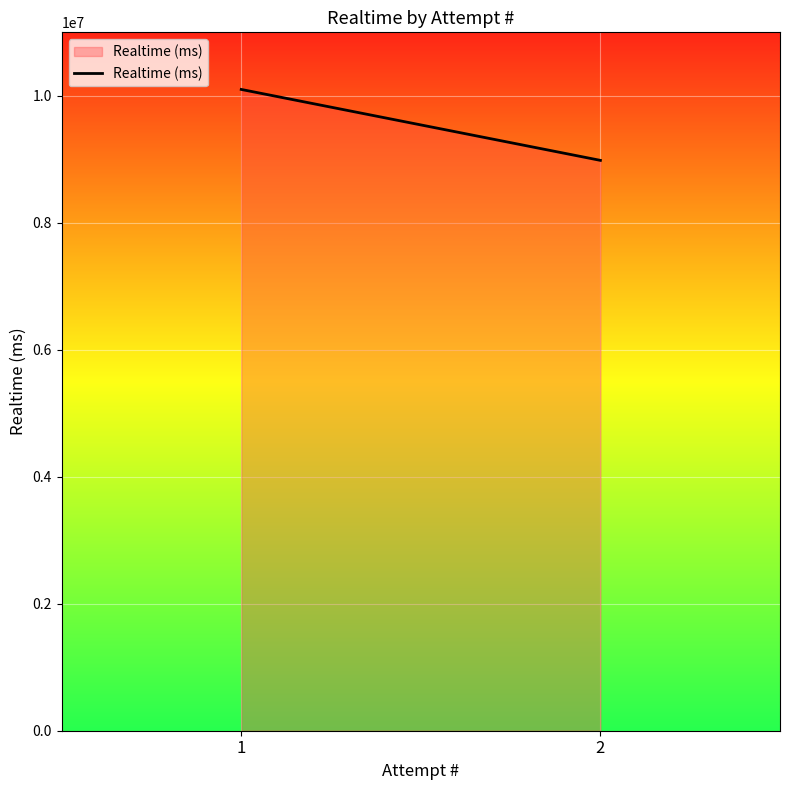

Reading left to right, what are all the values shown in this chart?

1=10100603	2=8983250